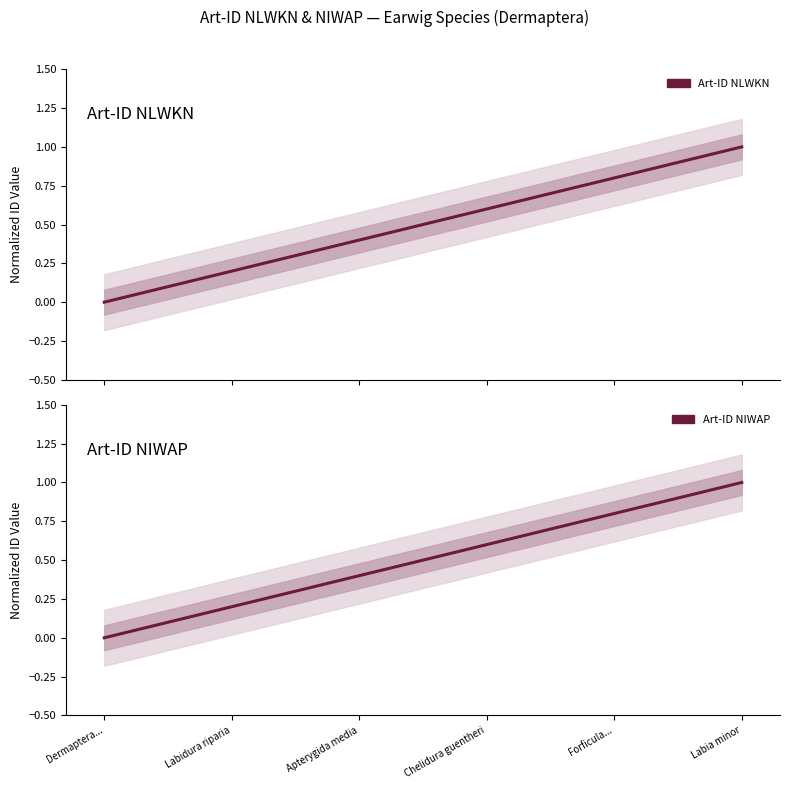

Reading left to right, list all the values displayed in this chart.

Art-ID NLWKN: 0.0	0.2	0.4	0.6	0.8	1.0
Art-ID NIWAP: 0.0	0.2	0.4	0.6	0.8	1.0